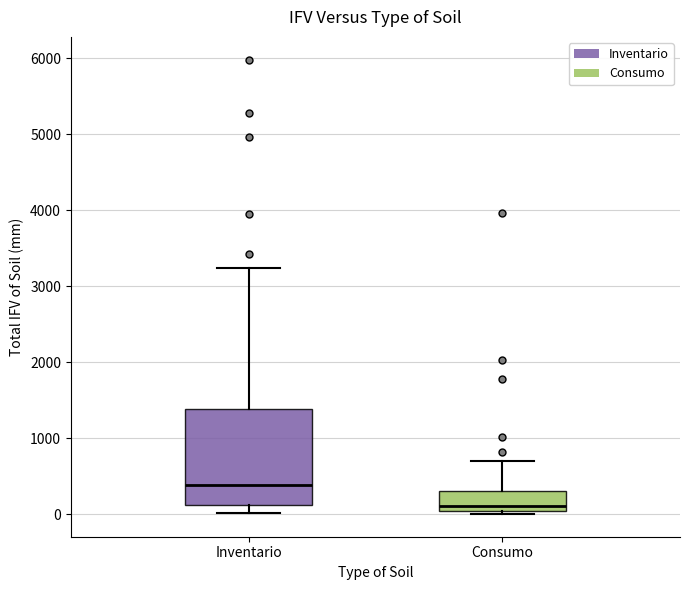

Reading left to right, read every box against the y-axis: the position of its median line, the range the box covers, and the ends of its whiskers. The values are not printed on the chart, so give them approximately, as read against the axis.

Inventario: median 400, box 100 to 1400, whiskers 0 to 3200
Consumo: median 100, box 0 to 300, whiskers 0 (just below the box's lower edge) to 700